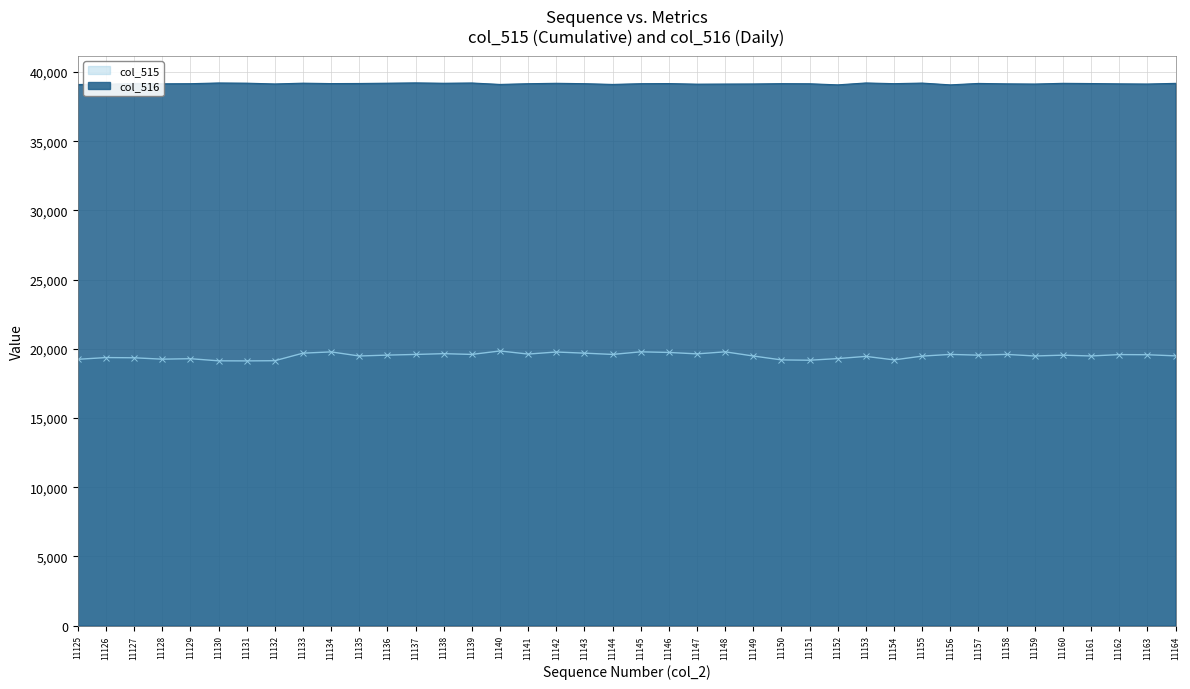

Does the chart have visible grid lines?

Yes